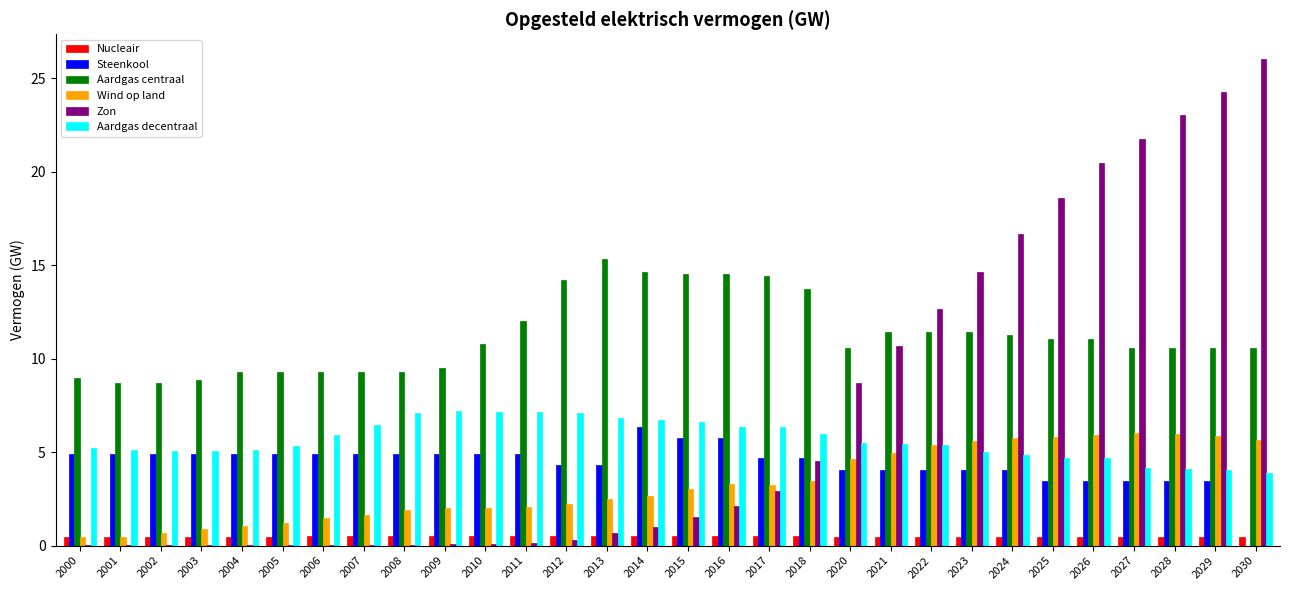

Which series changed the most between 2005 and 2015?

Aardgas centraal